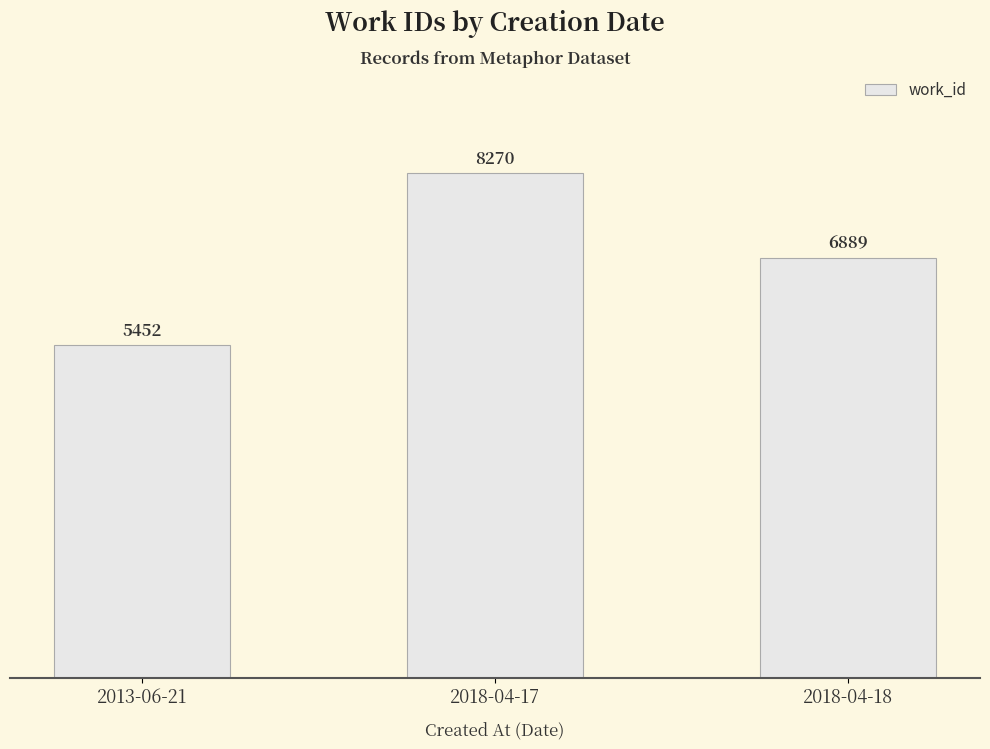

What is the label of the 2nd bar from the left?

2018-04-17